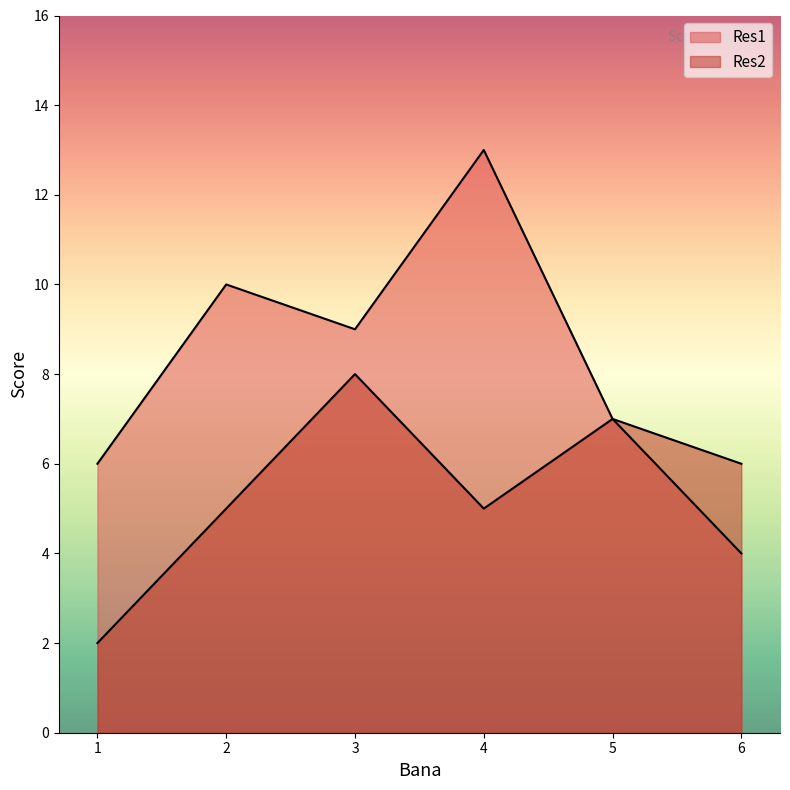

At how many categories does at least one series exceed 11?

1